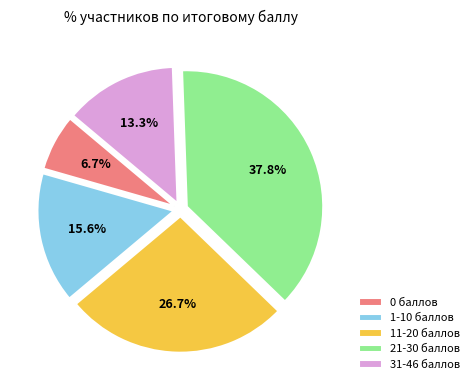

Is 31-46 the majority of the pie?

No